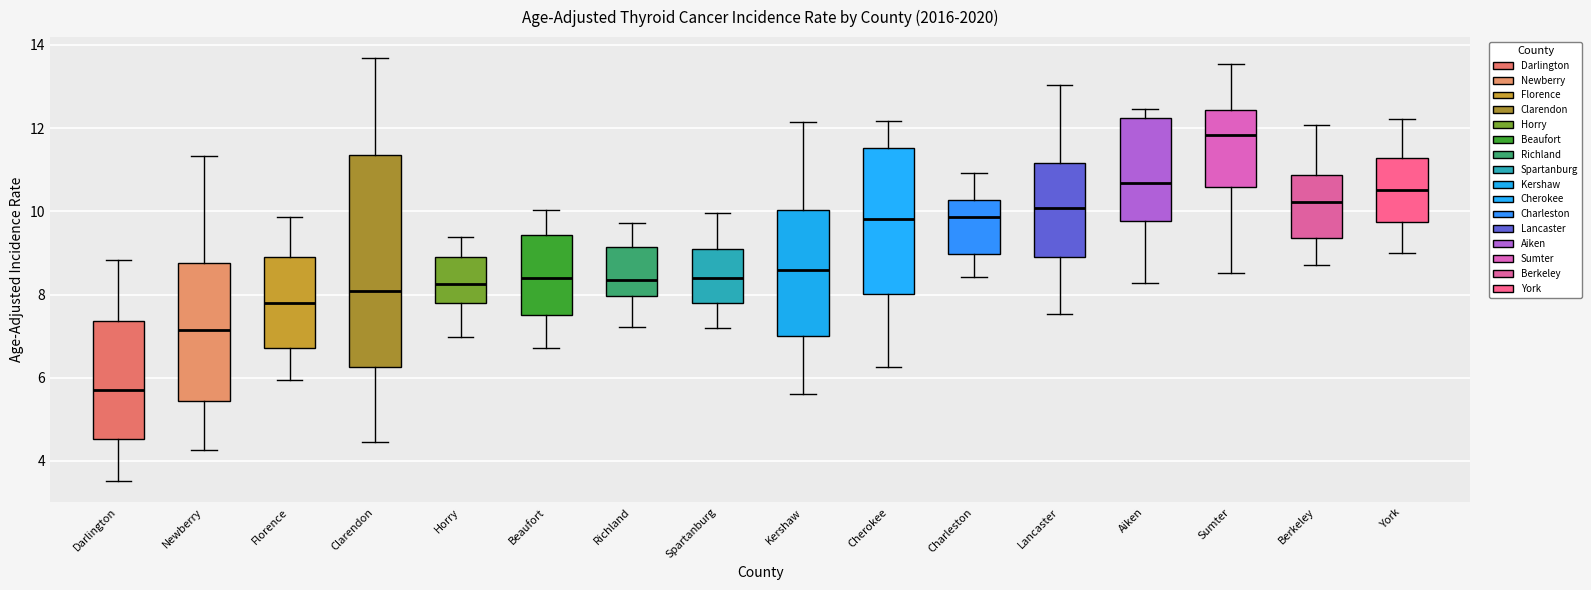

Reading left to right, transcribe this box plot: for each box, give where its median line is, the range the box spans, and where its two whiskers end, as read against the y-axis. The values are not printed on the chart, so give them approximately, as read against the axis.

Darlington: median 5.8, box 4.6 to 7.4, whiskers 3.6 to 8.8
Newberry: median 7.2, box 5.4 to 8.8, whiskers 4.2 to 11.4
Florence: median 7.8, box 6.8 to 9.0, whiskers 6.0 to 9.8
Clarendon: median 8.0, box 6.2 to 11.4, whiskers 4.4 to 13.6
Horry: median 8.2, box 7.8 to 9.0, whiskers 7.0 to 9.4
Beaufort: median 8.4, box 7.6 to 9.4, whiskers 6.8 to 10.0
Richland: median 8.4, box 8.0 to 9.2, whiskers 7.2 to 9.8
Spartanburg: median 8.4, box 7.8 to 9.0, whiskers 7.2 to 10.0
Kershaw: median 8.6, box 7.0 to 10.0, whiskers 5.6 to 12.2
Cherokee: median 9.8, box 8.0 to 11.6, whiskers 6.2 to 12.2
Charleston: median 9.8, box 9.0 to 10.2, whiskers 8.4 to 11.0
Lancaster: median 10.0, box 9.0 to 11.2, whiskers 7.6 to 13.0
Aiken: median 10.6, box 9.8 to 12.2, whiskers 8.2 to 12.4
Sumter: median 11.8, box 10.6 to 12.4, whiskers 8.6 to 13.6
Berkeley: median 10.2, box 9.4 to 10.8, whiskers 8.8 to 12.0
York: median 10.6, box 9.8 to 11.2, whiskers 9.0 to 12.2